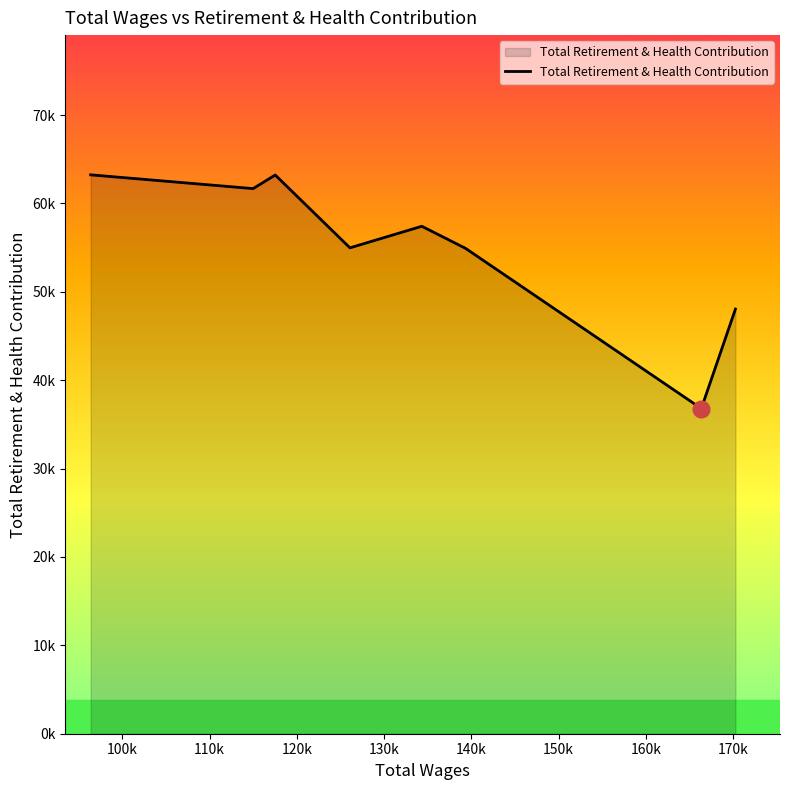

How many data points are less than 57421?

4